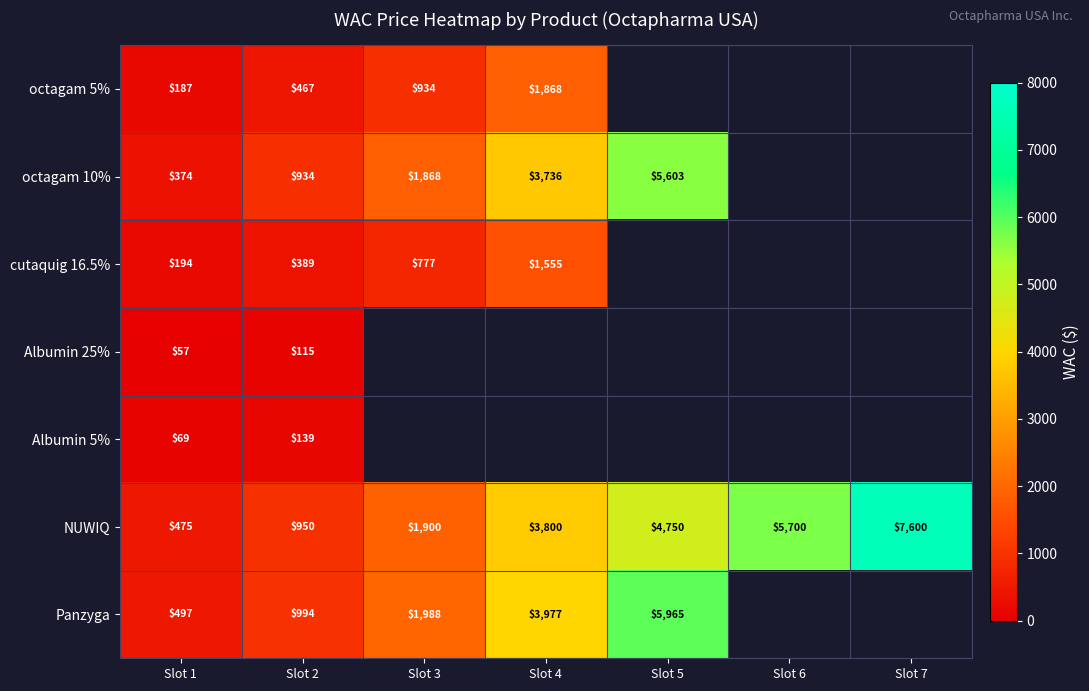

How many data points in octagam 10% are above 3735?

2